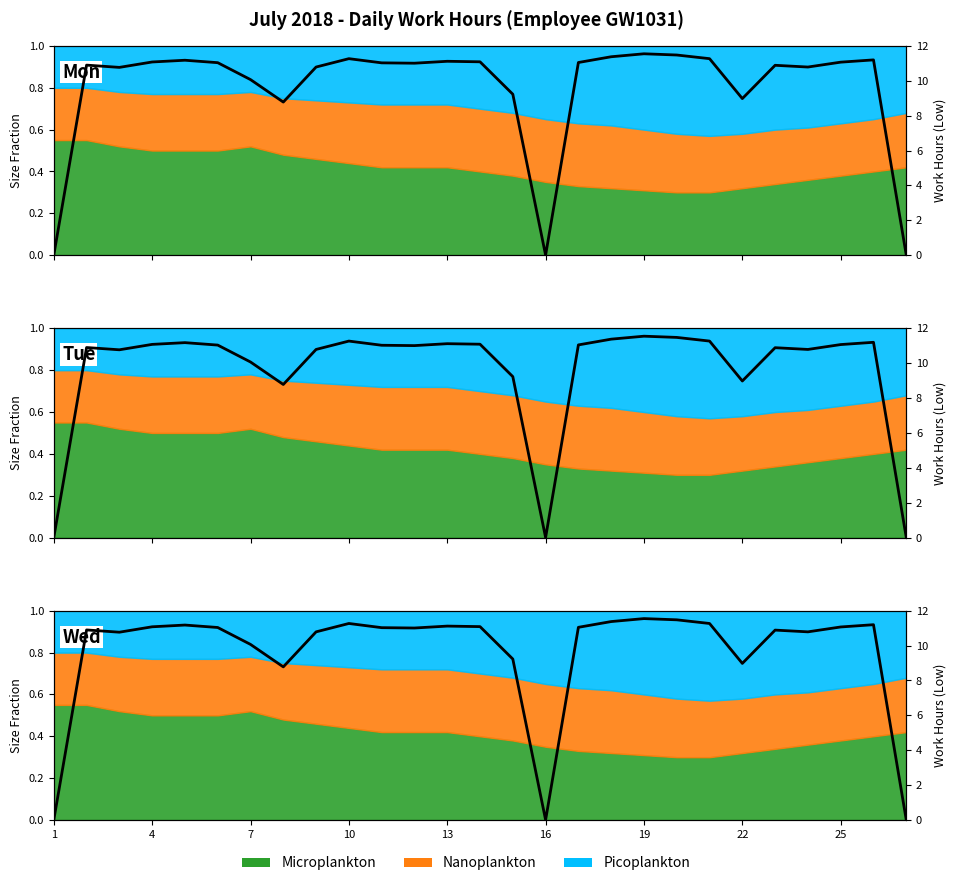

Which label corresponds to the largest value in the chart?

19